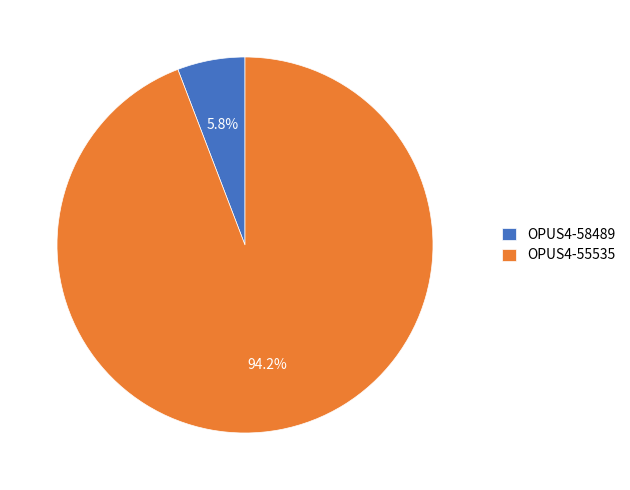

Between OPUS4-58489 and OPUS4-55535, which is larger?

OPUS4-55535